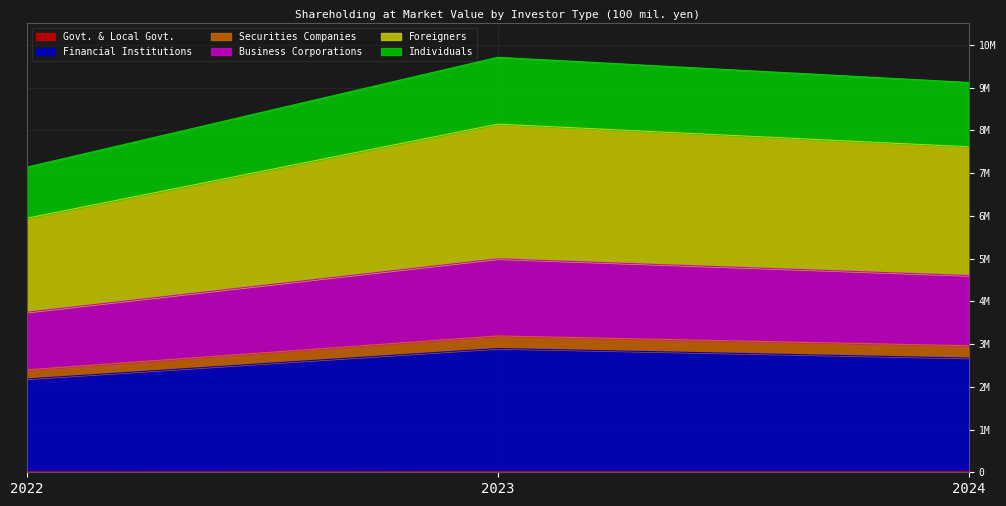

Does the chart have visible grid lines?

Yes